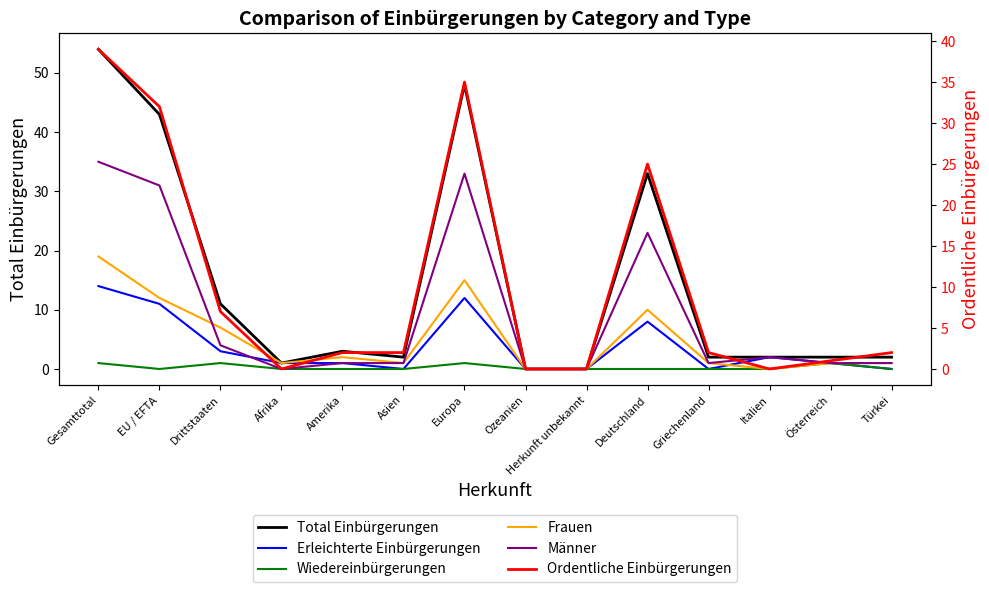

What is the difference between the Männer values at Amerika and Gesamttotal?

34